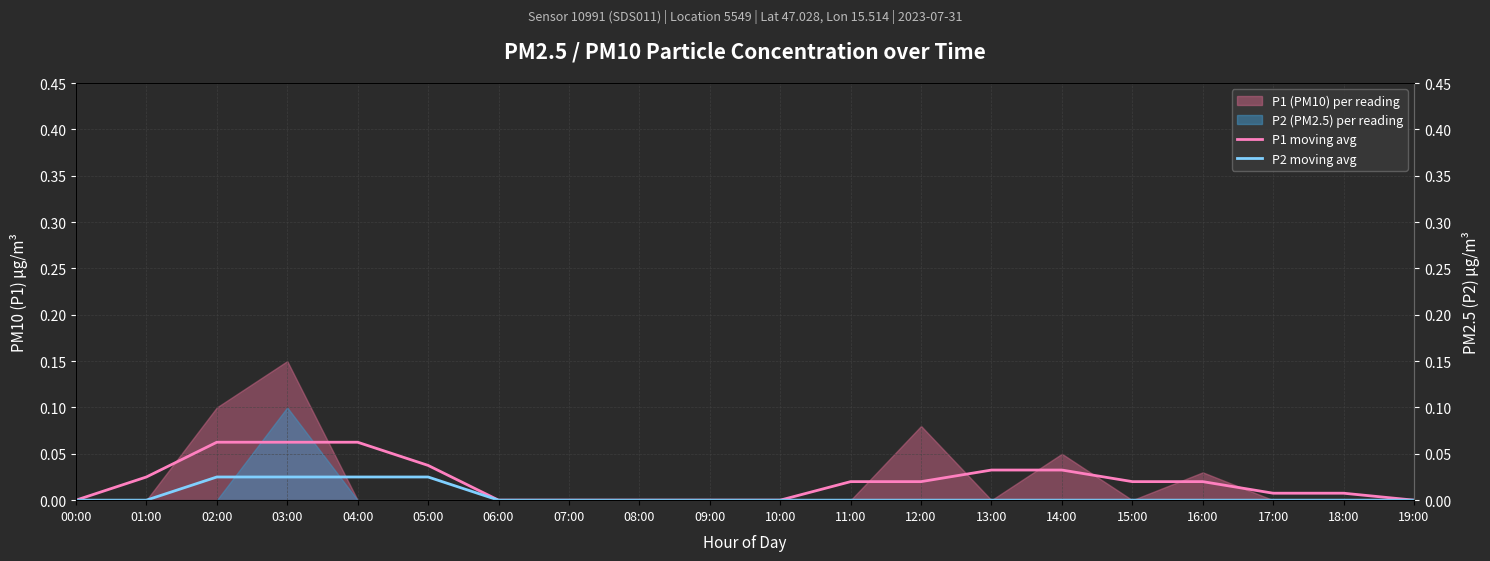

Between 01:00 and 19:00, which series saw the biggest shift?

P1 moving avg